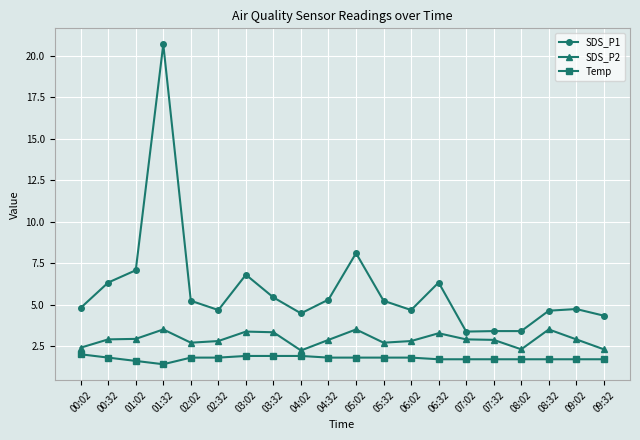

At which category is the sum across all series the highest?

01:32